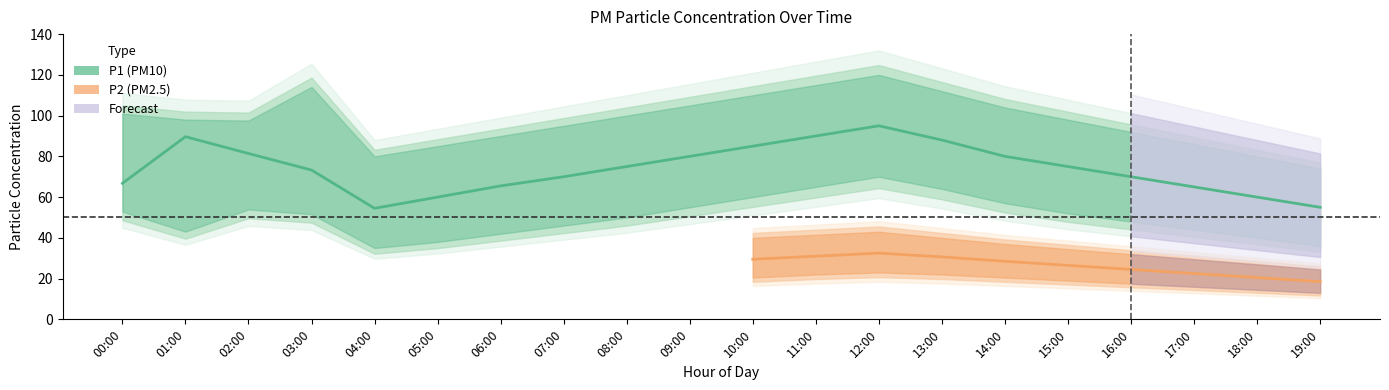

Where is the first local maximum for P1_lower?

02:00